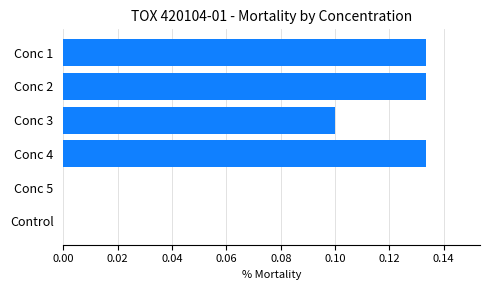

True or false: the data shows 0.0 at Conc 5.

True